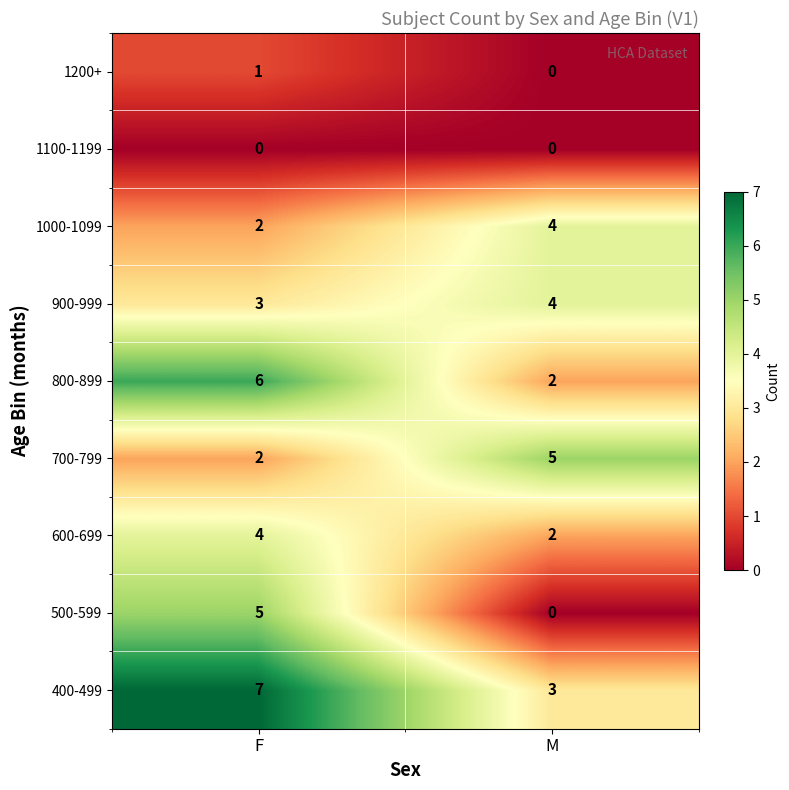

What is the sum of all 800-899 values?

8